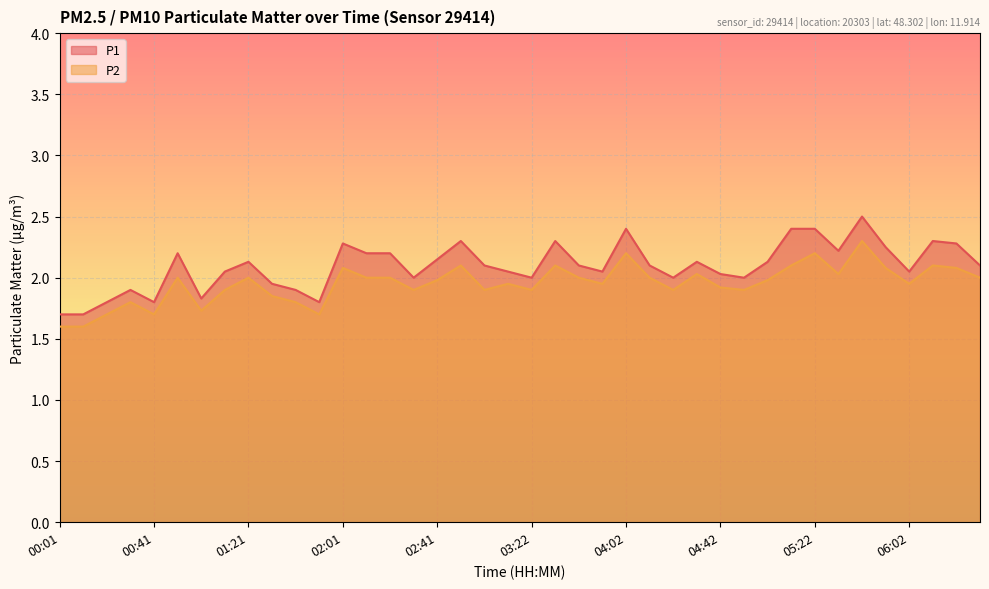

How many distinct data groups are displayed?

2